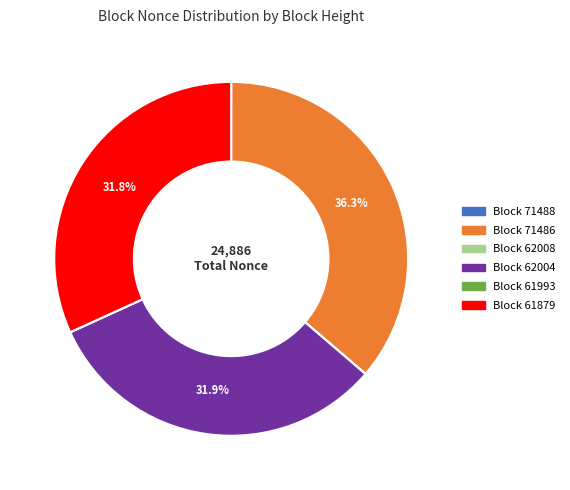

Is there any slice that represents more than half of the pie?

No